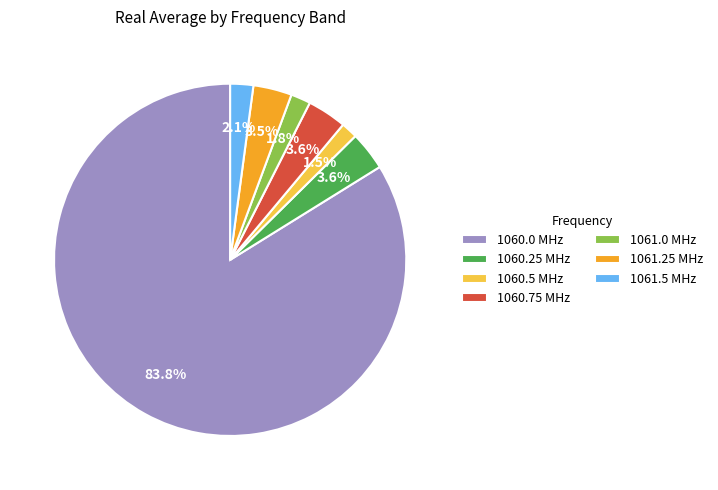

To the nearest percent, what is the difference between the 1061.0 and 1061.25 slice percentages?

2%